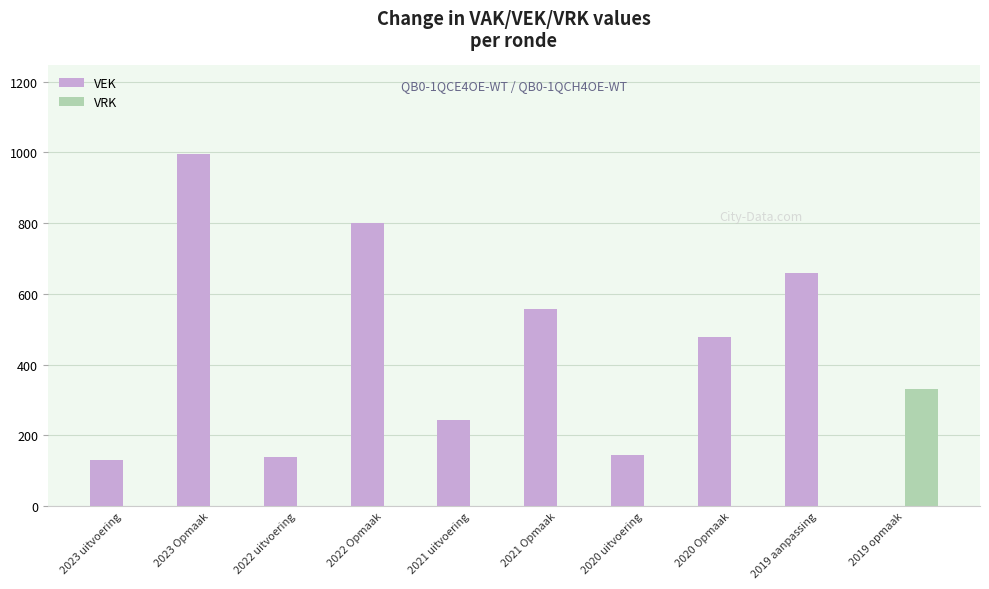

What is the approximate value of VEK at 2022 uitvoering, to the nearest 100?

100